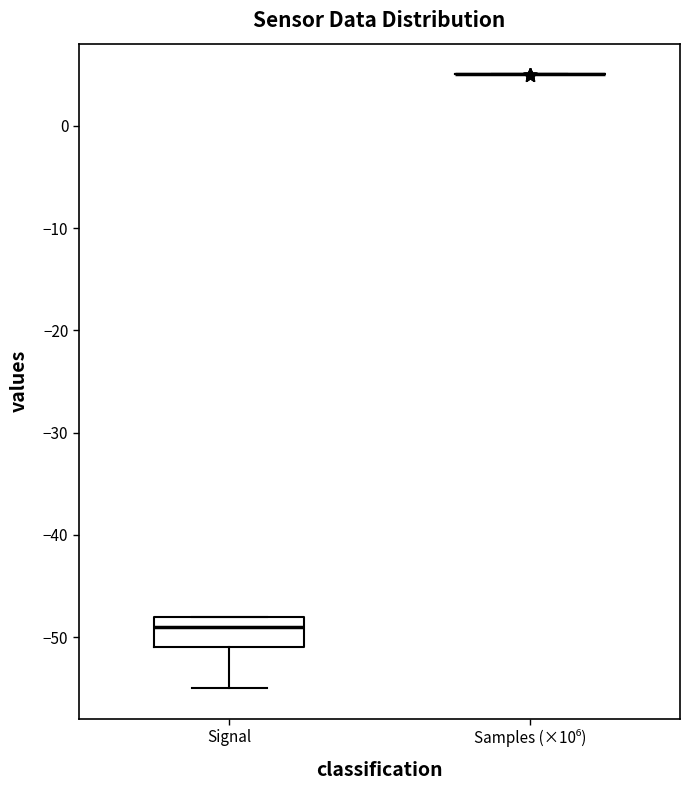

Comparing the boxes themselves (not the whiskers), which one is the tallest?

Signal